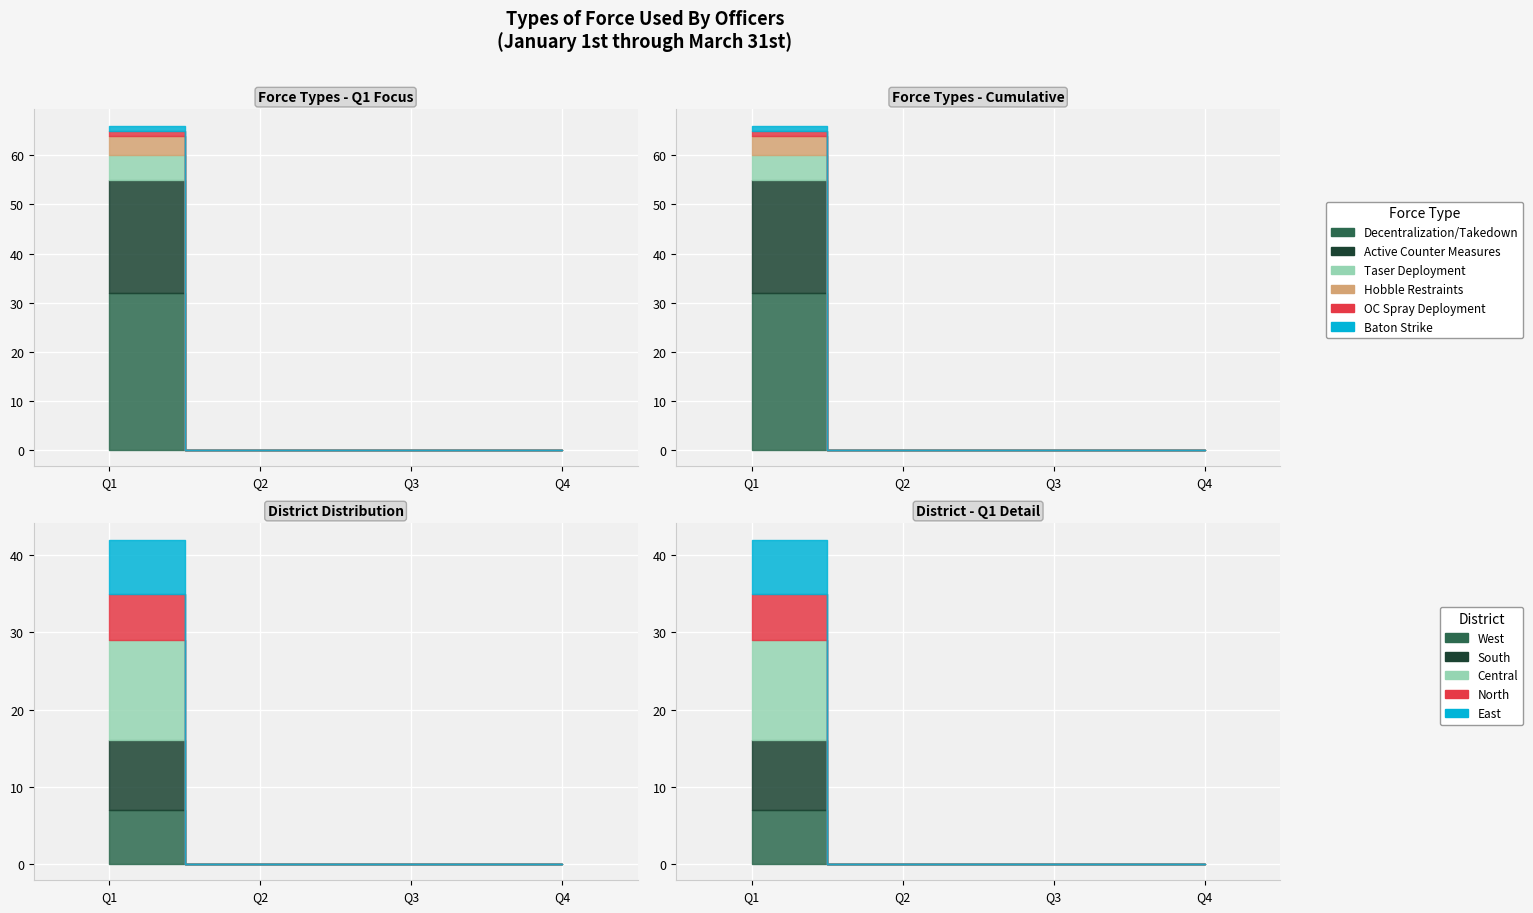

True or false: Taser Deployment and Active Counter Measures intersect in this chart.

False